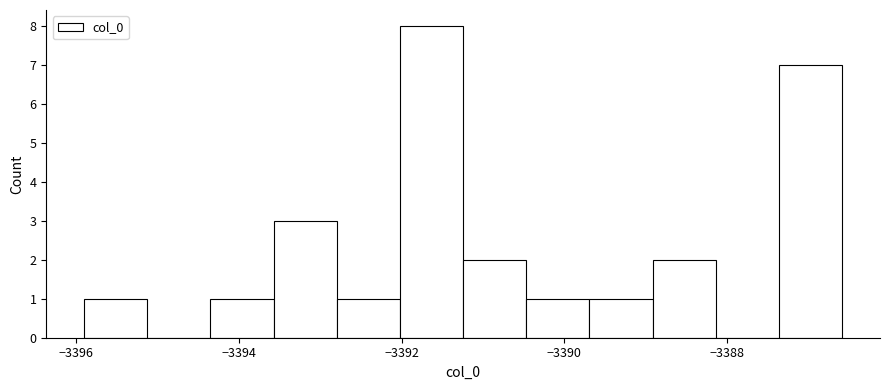

Around what value on the x-axis is the tallest bar? Give the approximate position of its centre, as read against the axis.

-3391.6